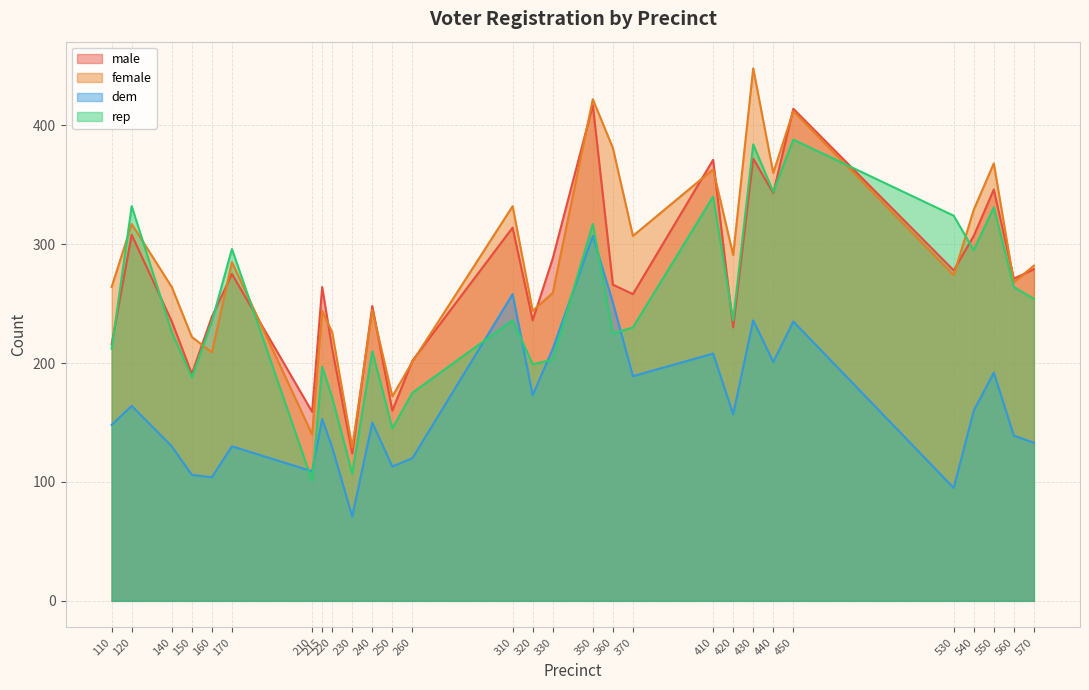

At which category does dem reach its first local valley?

160